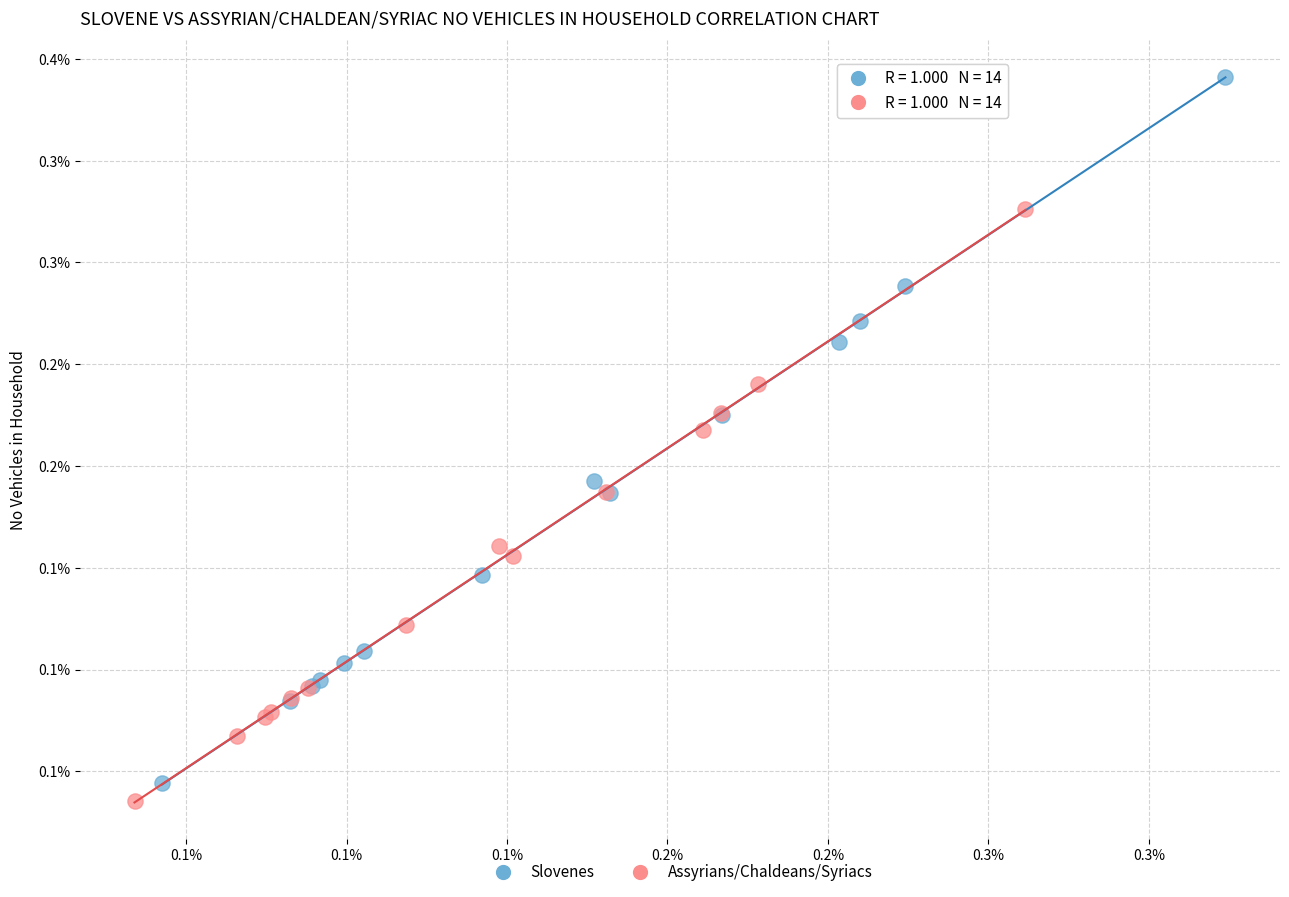

Which series reaches the minimum Y coordinate?

Assyrians/Chaldeans/Syriacs